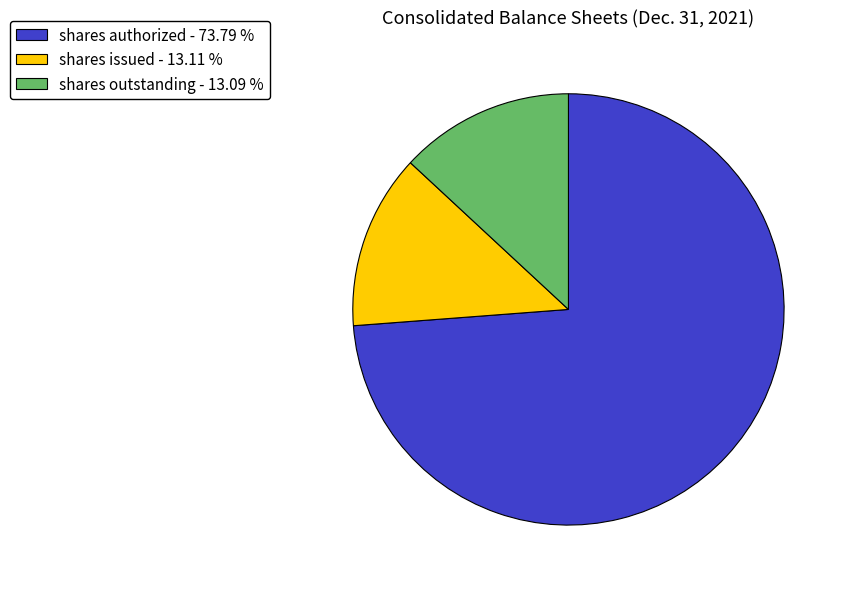

Is there any slice that represents more than half of the pie?

Yes